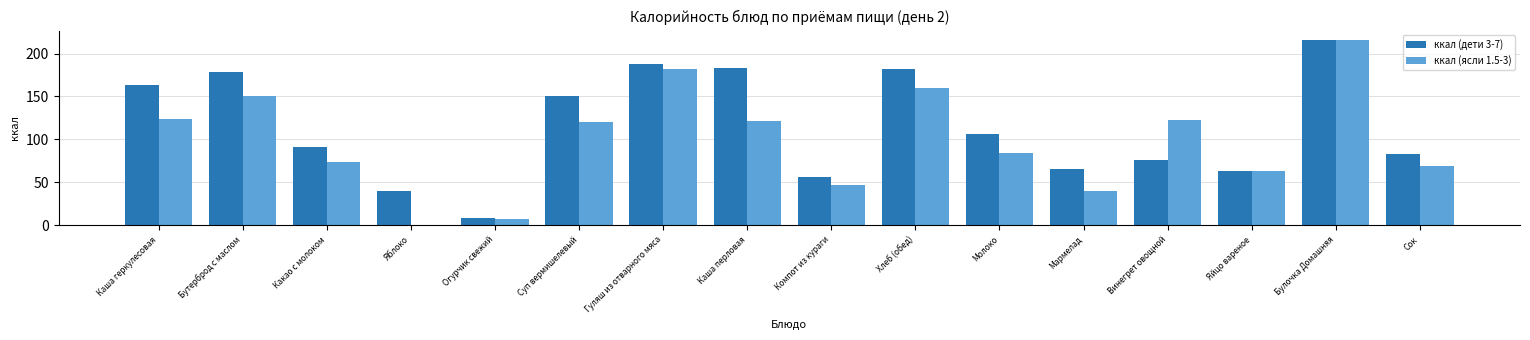

What is the maximum value shown in the chart?

216.0